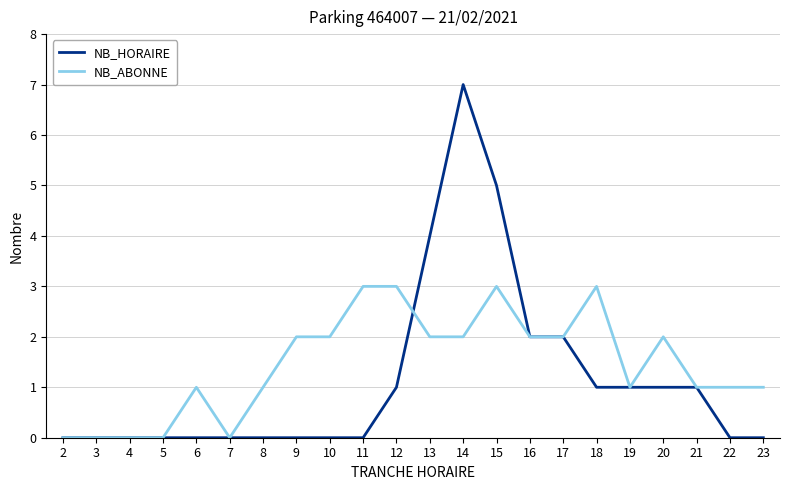

Is the value of NB_ABONNE at 23 greater than the value of NB_HORAIRE at 7?

Yes